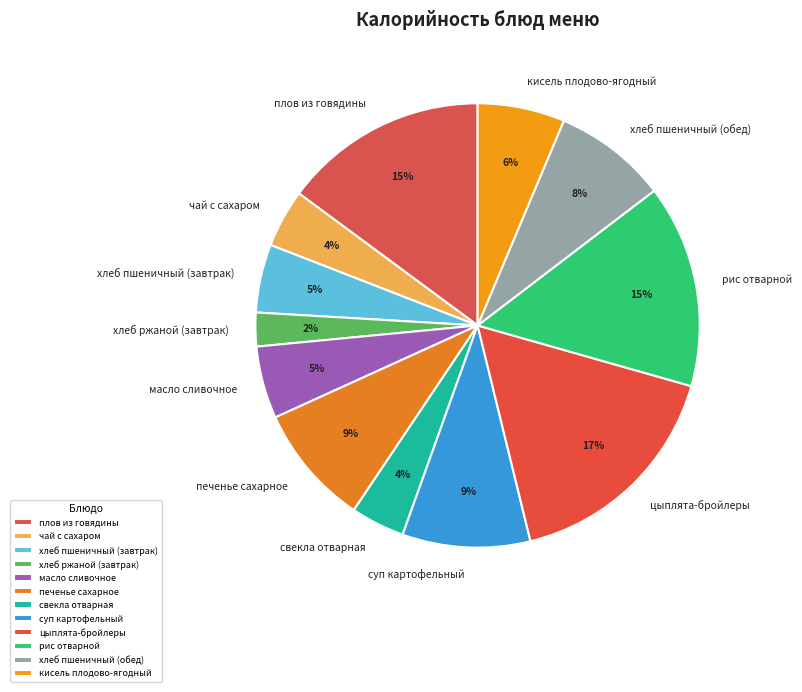

Does any single category account for the majority?

No